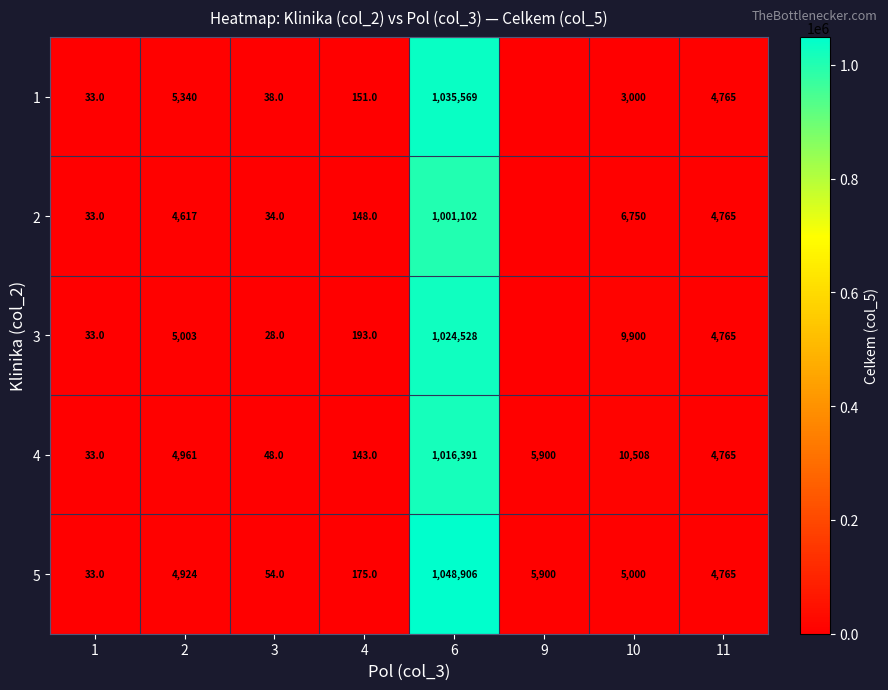

At which label does 5 reach its peak?

6